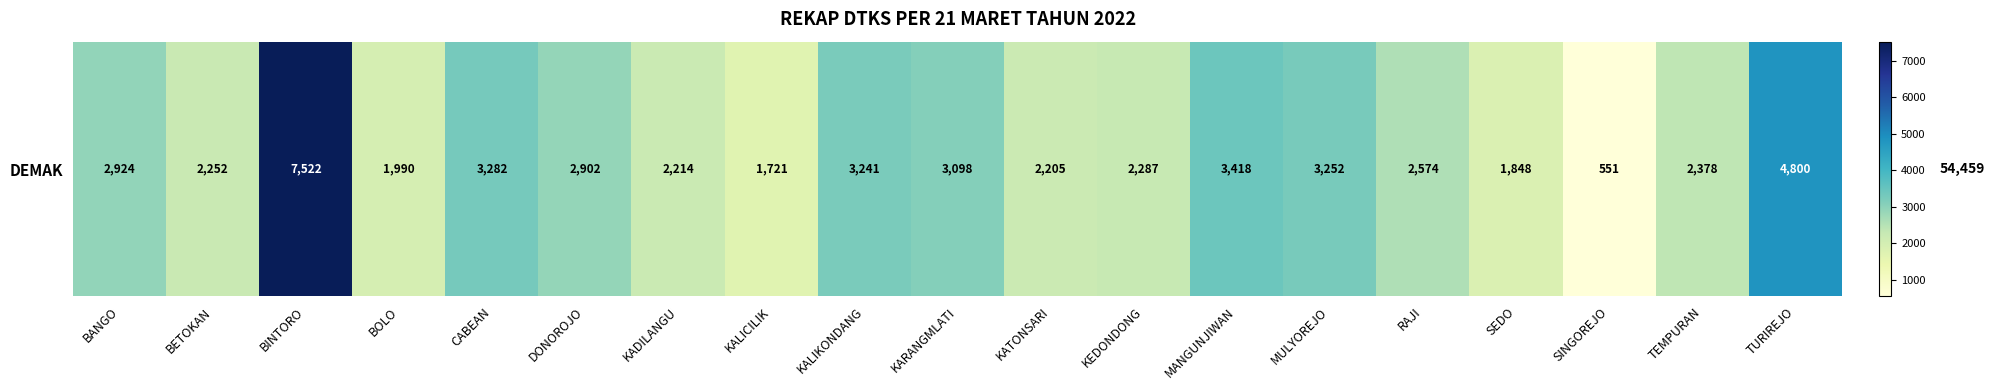

Reading left to right, transcribe all the data shown in this chart.

BANGO=2924	BETOKAN=2252	BINTORO=7522	BOLO=1990	CABEAN=3282	DONOROJO=2902	KADILANGU=2214	KALICILIK=1721	KALIKONDANG=3241	KARANGMLATI=3098	KATONSARI=2205	KEDONDONG=2287	MANGUNJIWAN=3418	MULYOREJO=3252	RAJI=2574	SEDO=1848	SINGOREJO=551	TEMPURAN=2378	TURIREJO=4800